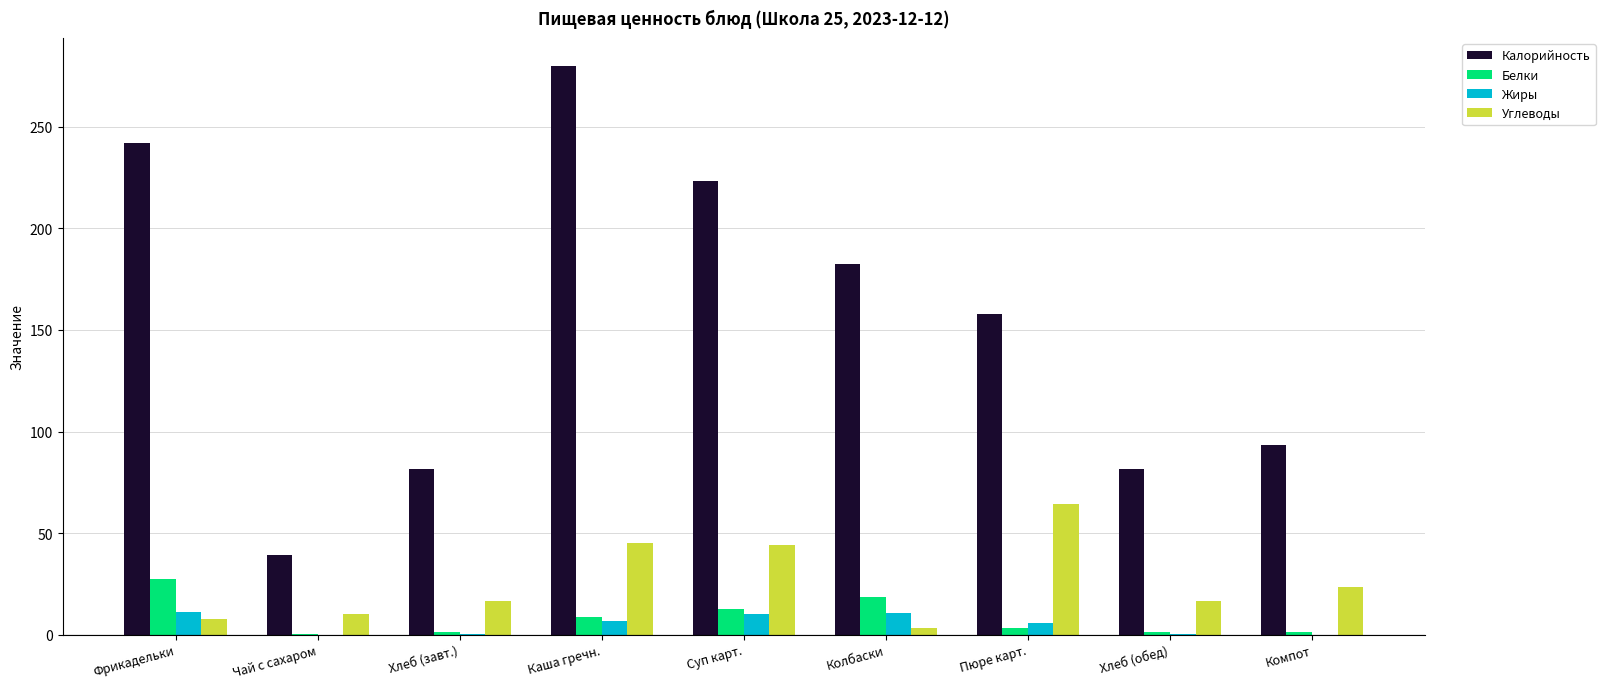

What is the highest value of the Углеводы series?

64.4